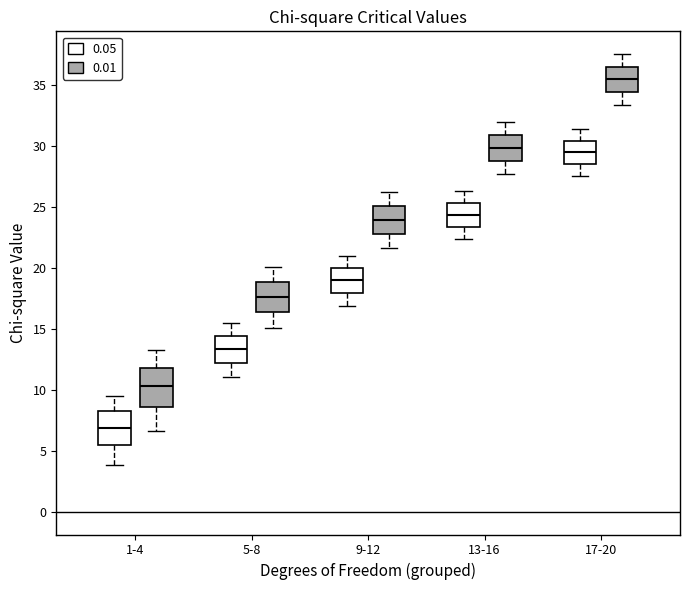

Reading left to right, read every box against the y-axis: the position of its median line, the range the box covers, and the ends of its whiskers. The values are not printed on the chart, so give them approximately, as read against the axis.

1-4 (0.05): median 7.0, box 5.5 to 8.0, whiskers 4.0 to 9.5
1-4 (0.01): median 10.5, box 8.5 to 12.0, whiskers 6.5 to 13.5
5-8 (0.05): median 13.5, box 12.0 to 14.5, whiskers 11.0 to 15.5
5-8 (0.01): median 17.5, box 16.5 to 19.0, whiskers 15.0 to 20.0
9-12 (0.05): median 19.0, box 18.0 to 20.0, whiskers 17.0 to 21.0
9-12 (0.01): median 24.0, box 23.0 to 25.0, whiskers 21.5 to 26.0
13-16 (0.05): median 24.5, box 23.5 to 25.5, whiskers 22.5 to 26.5
13-16 (0.01): median 30.0, box 29.0 to 31.0, whiskers 27.5 to 32.0
17-20 (0.05): median 29.5, box 28.5 to 30.5, whiskers 27.5 to 31.5
17-20 (0.01): median 35.5, box 34.5 to 36.5, whiskers 33.5 to 37.5